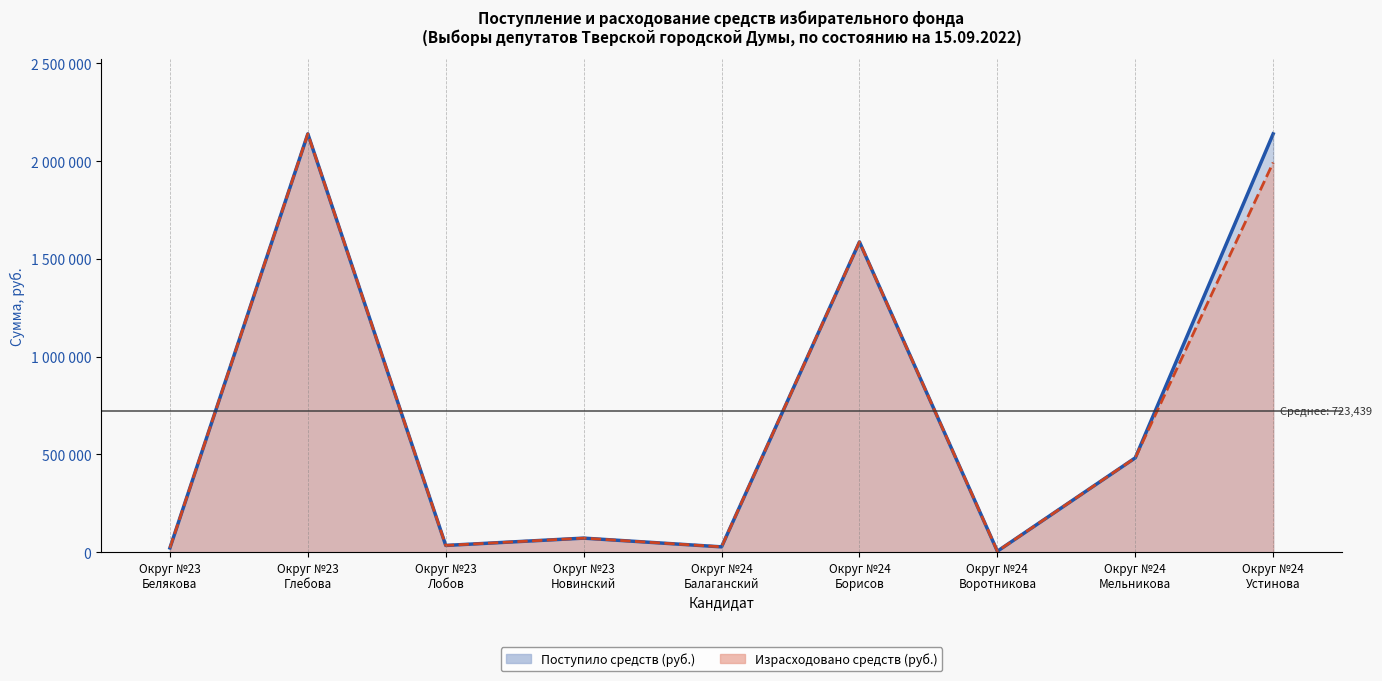

Is it true that Израсходовано средств (руб.) equals 11943 at Округ №23
Белякова?

False